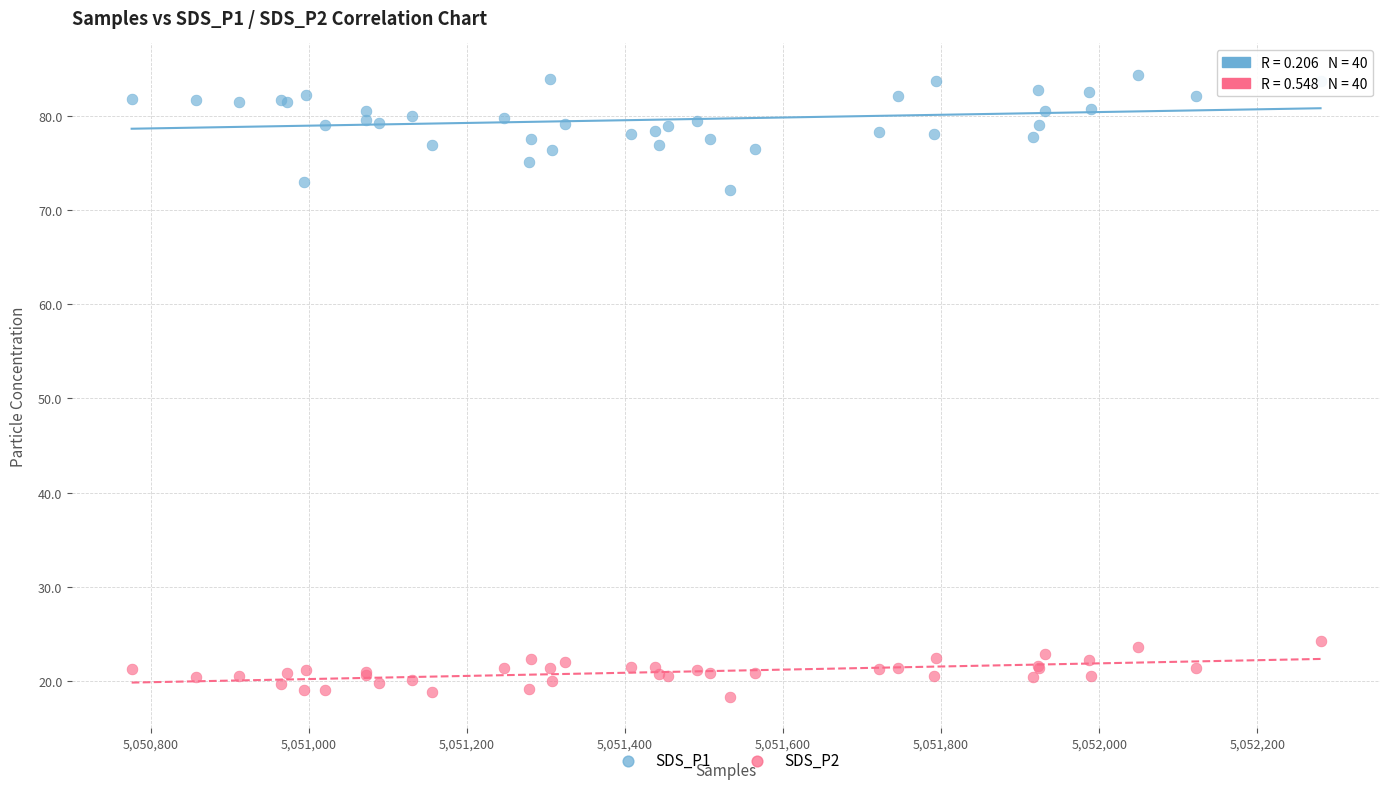

What are all the series names shown in the legend?

SDS_P1, SDS_P2